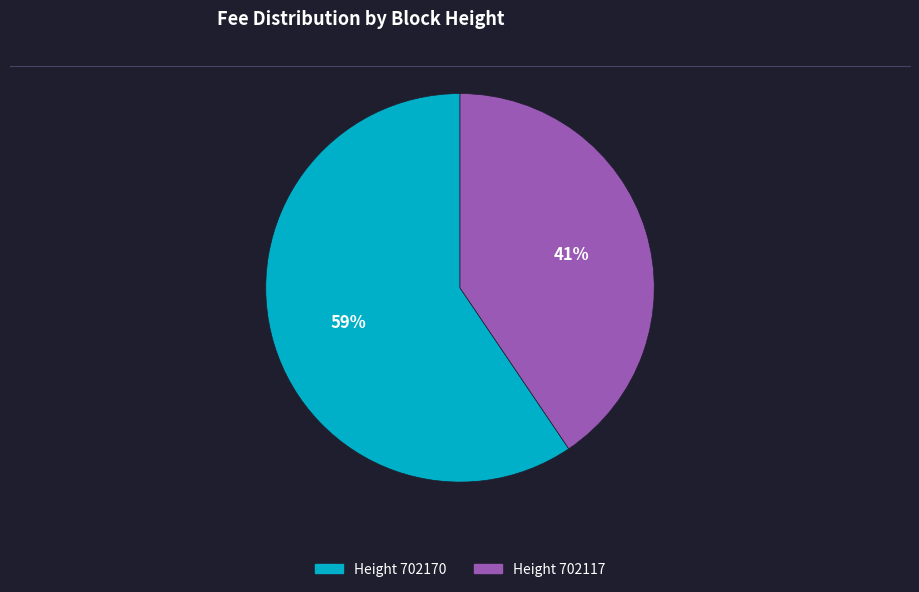

Does any single category account for the majority?

Yes